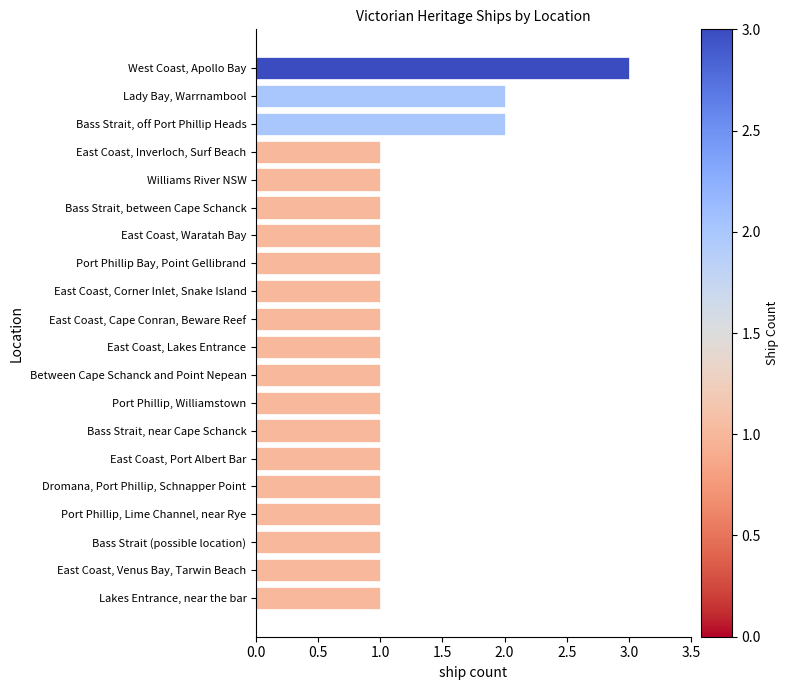

Reading top to bottom, transcribe all the data shown in this chart.

West Coast, Apollo Bay=3	Lady Bay, Warrnambool=2	Bass Strait, off Port Phillip Heads=2	East Coast, Inverloch, Surf Beach=1	Williams River NSW=1	Bass Strait, between Cape Schanck=1	East Coast, Waratah Bay=1	Port Phillip Bay, Point Gellibrand=1	East Coast, Corner Inlet, Snake Island=1	East Coast, Cape Conran, Beware Reef=1	East Coast, Lakes Entrance=1	Between Cape Schanck and Point Nepean=1	Port Phillip, Williamstown=1	Bass Strait, near Cape Schanck=1	East Coast, Port Albert Bar=1	Dromana, Port Phillip, Schnapper Point=1	Port Phillip, Lime Channel, near Rye=1	Bass Strait (possible location)=1	East Coast, Venus Bay, Tarwin Beach=1	Lakes Entrance, near the bar=1